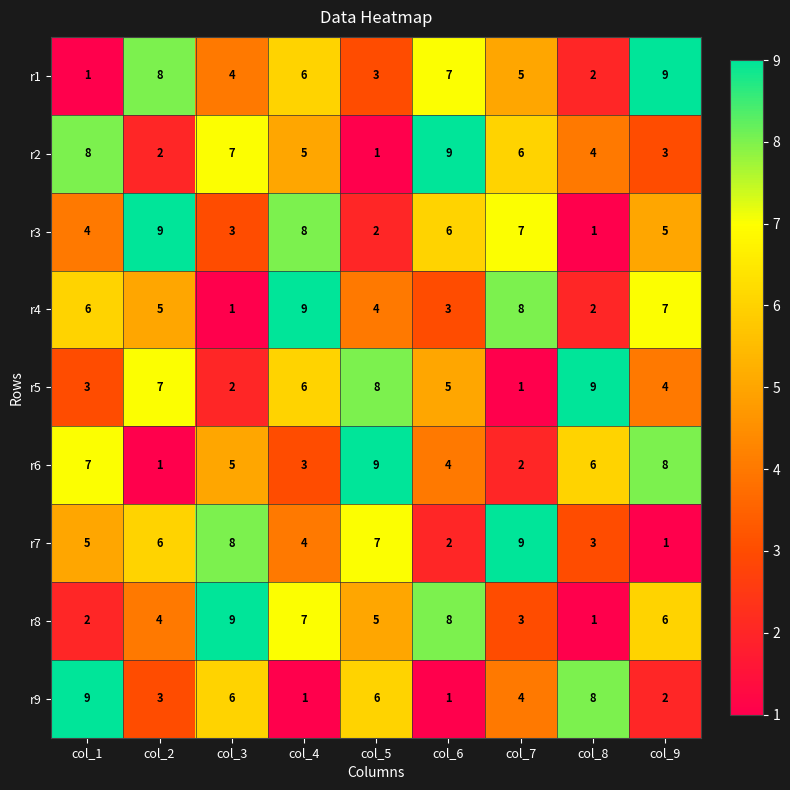

Which category has the highest value in the r3 series?

col_2